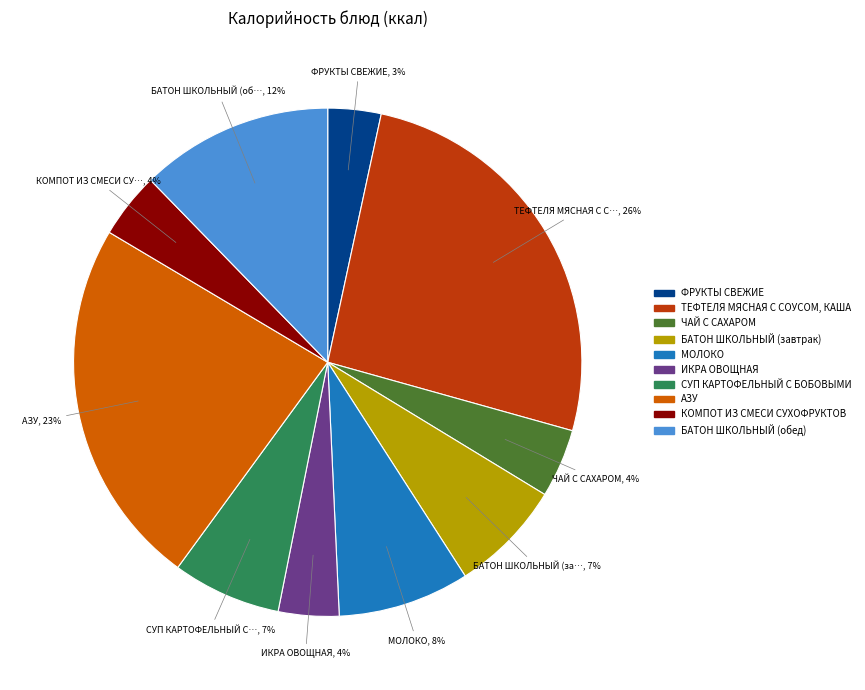

The АЗУ slice represents 32% of the pie. True or false?

False